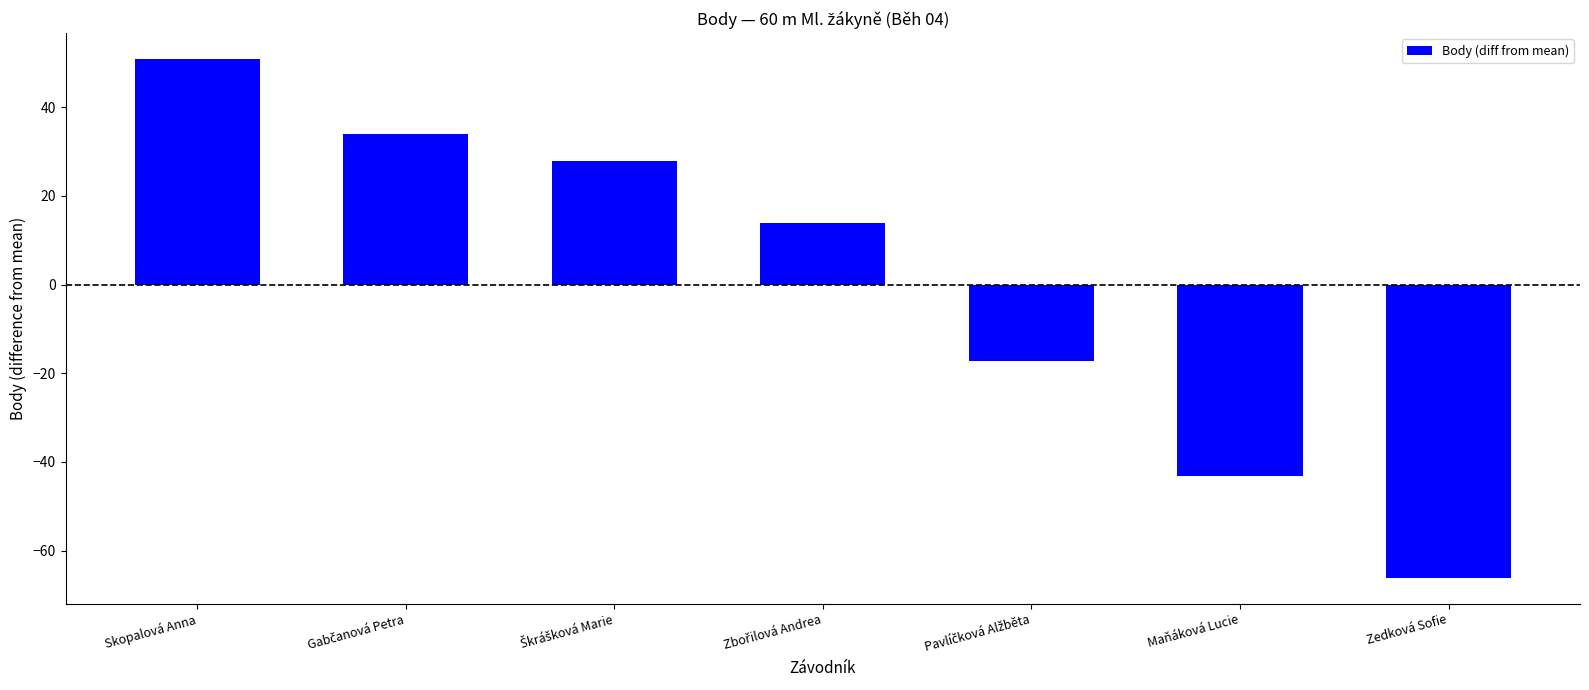

What position from the right is Zedková Sofie?

1